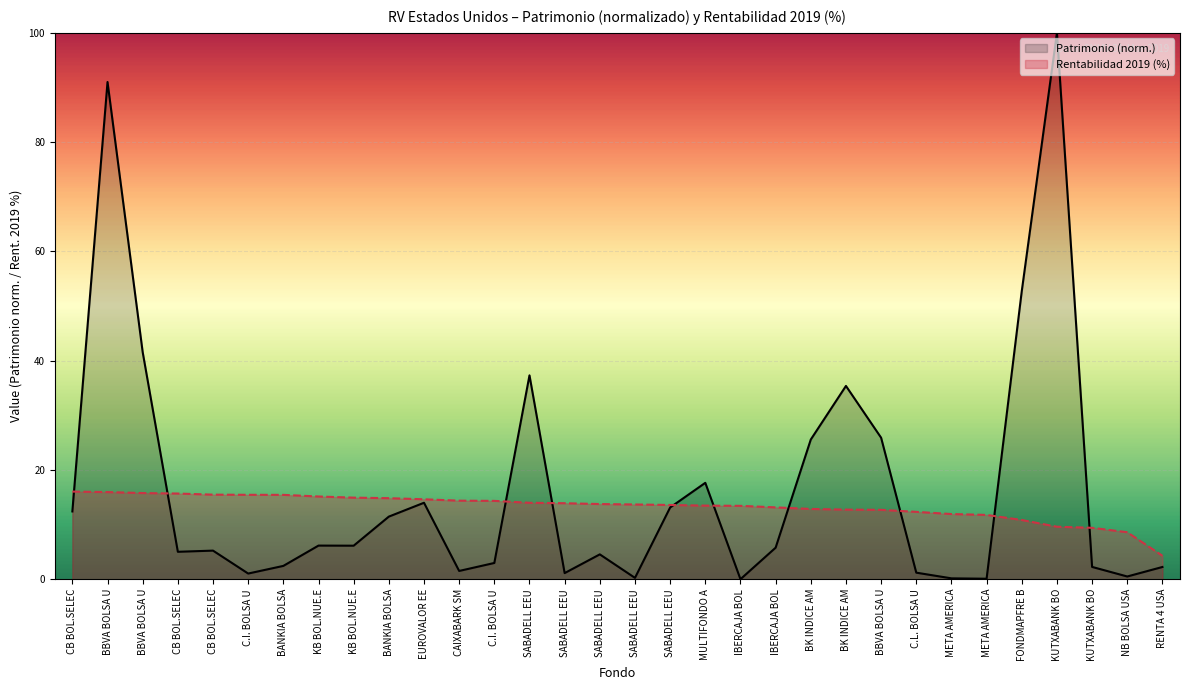

What is the sum of all values?

526.7